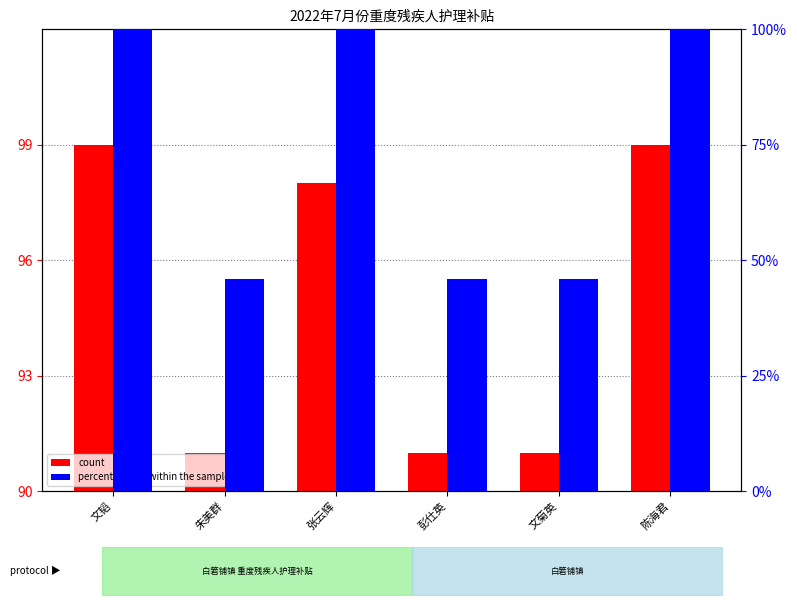

Between 张云辉 and 彭仕英, which series saw the biggest shift?

percentile rank within the sample